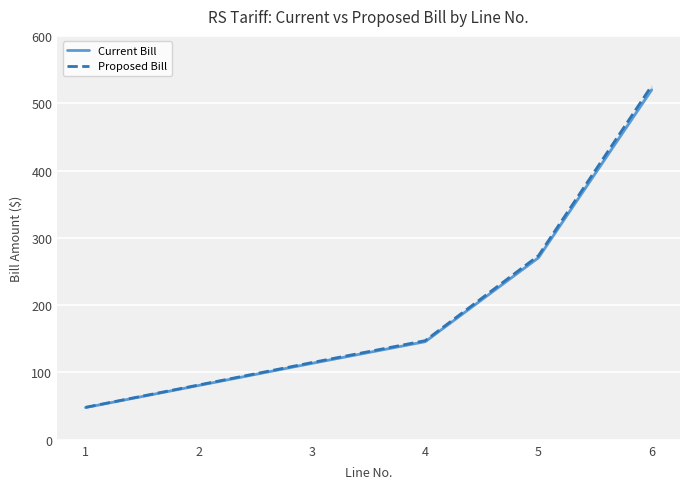

What is the sum of all Proposed Bill values?

1191.3